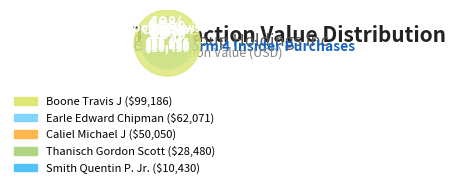

To the nearest percent, what is the combined percentage of Smith Quentin P. Jr. and Boone Travis J?

44%